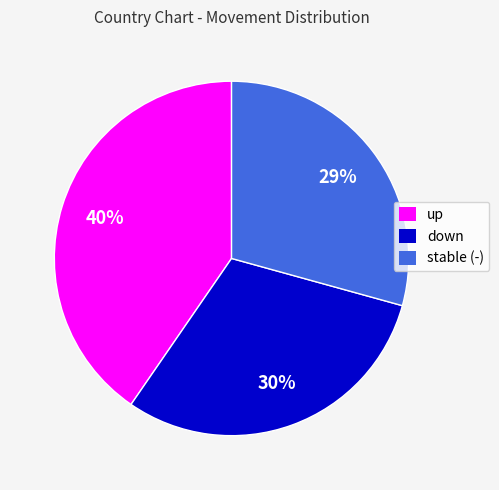

To the nearest percent, what is the average slice percentage?

33%